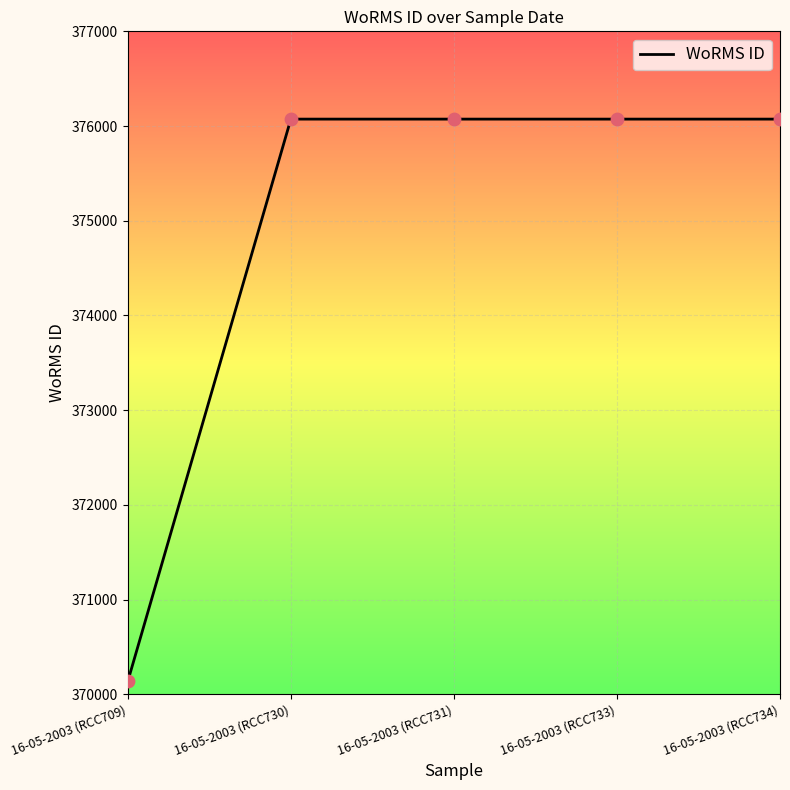

What is the ratio of the value at 16-05-2003 (RCC734) to the value at 16-05-2003 (RCC733)?

1.0